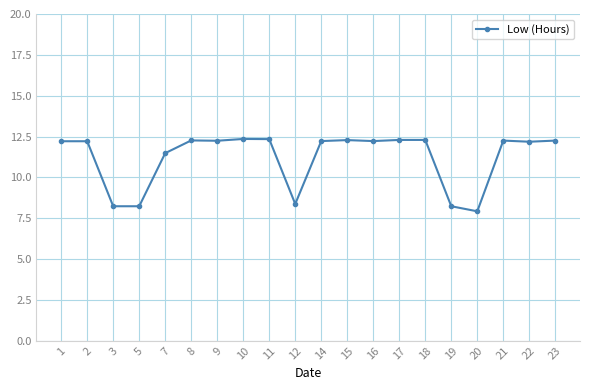

What is the minimum value shown in the chart?

7.9